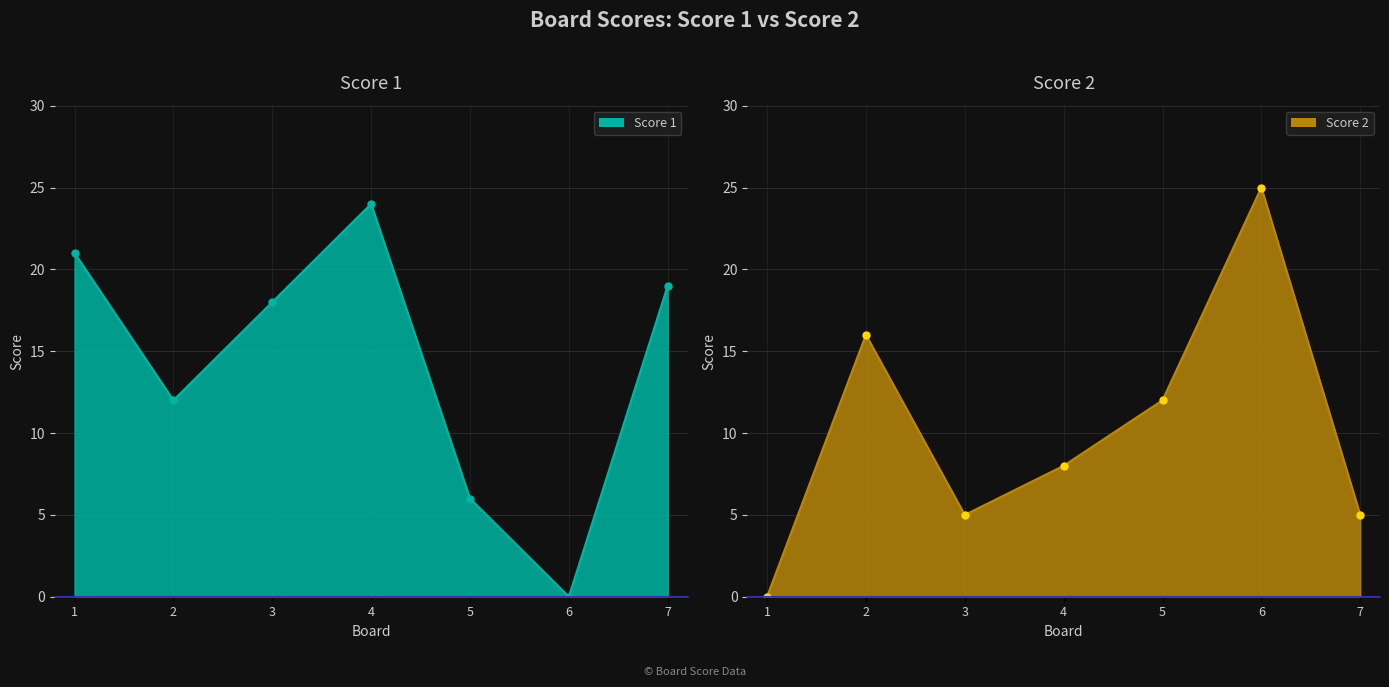

At which category is the sum across all series the highest?

4